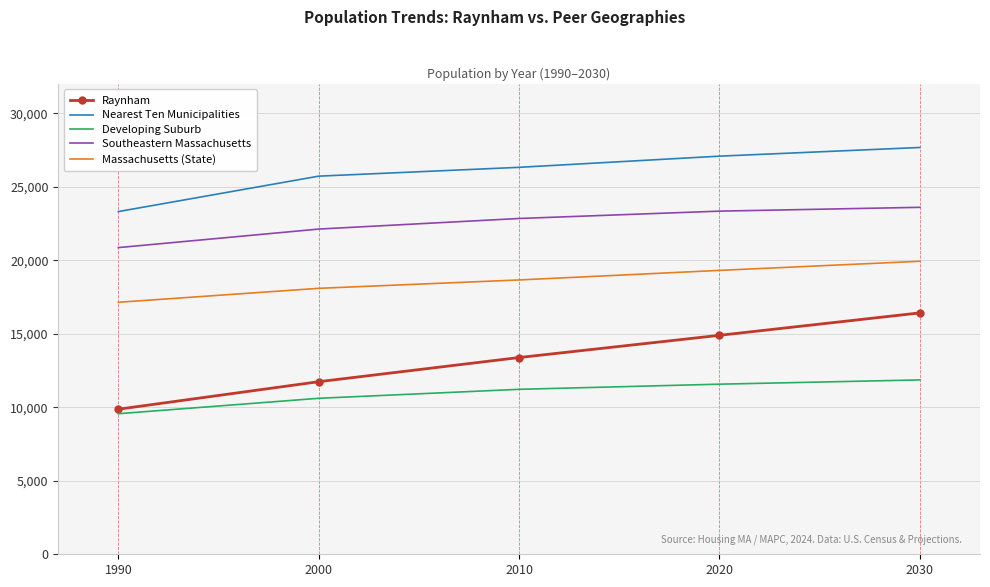

Reading left to right, extract all data points from this chart.

Raynham: 1990=9867	2000=11739	2010=13383	2020=14894	2030=16419
Nearest Ten Municipalities: 1990=23310	2000=25720	2010=26320	2020=27080	2030=27670
Developing Suburb: 1990=9561	2000=10610	2010=11220	2020=11570	2030=11860
Southeastern Massachusetts: 1990=20860	2000=22120	2010=22840	2020=23340	2030=23600
Massachusetts (State): 1990=17140	2000=18090	2010=18660	2020=19310	2030=19930